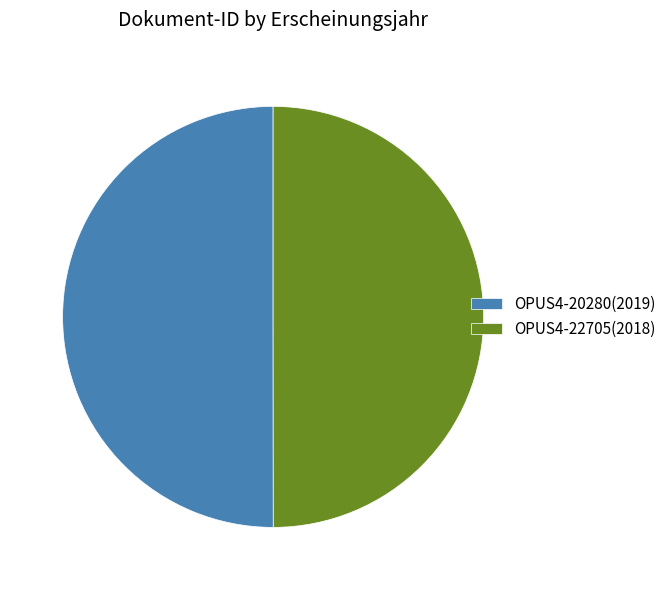

The OPUS4-22705 slice represents 50% of the pie. True or false?

True